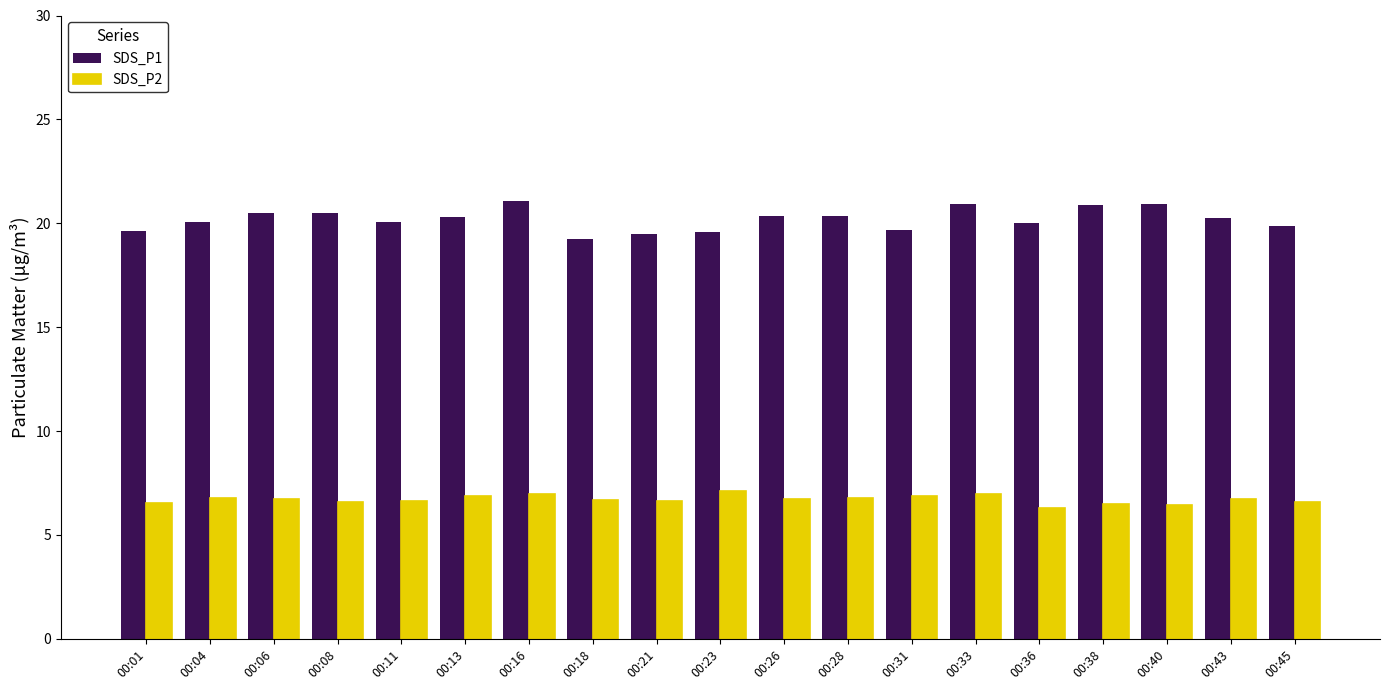

Count the number of categories in the chart.

19